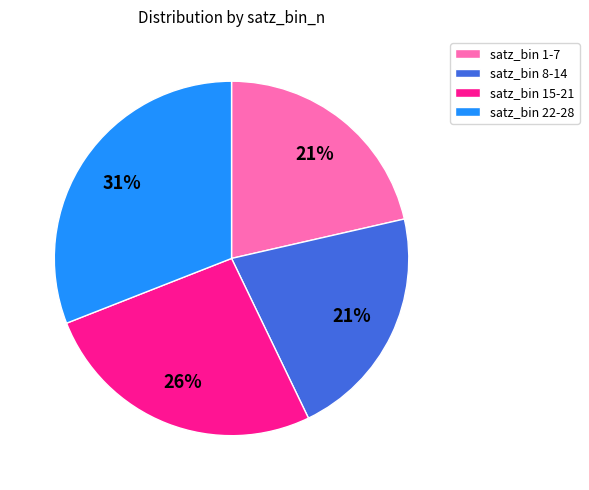

Which slice is the largest?

satz_bin 22-28